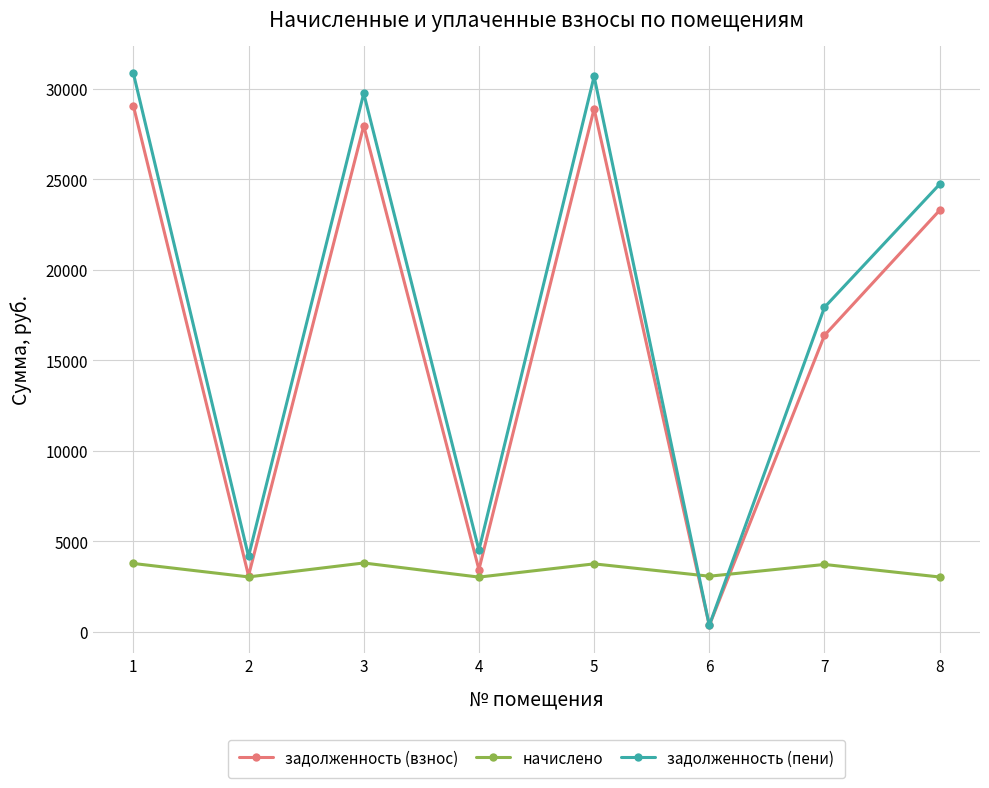

Where does the задолженность (пени) series first go above 24735?

1